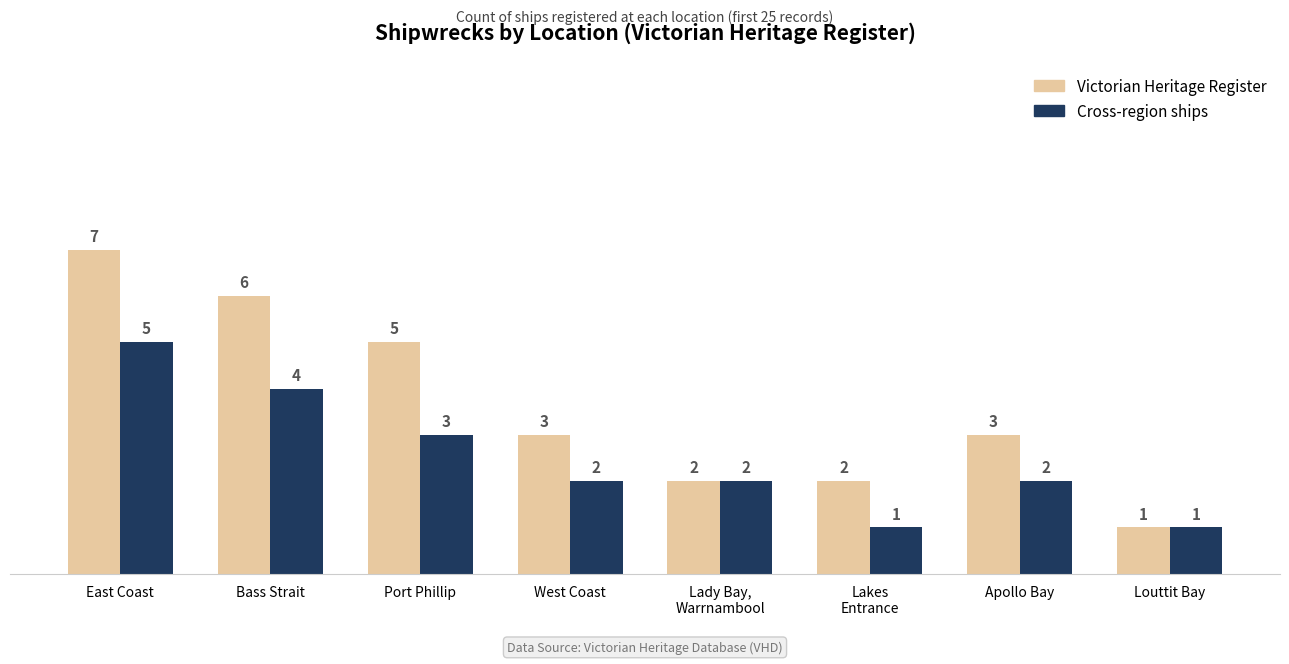

What is the maximum value shown in the chart?

7